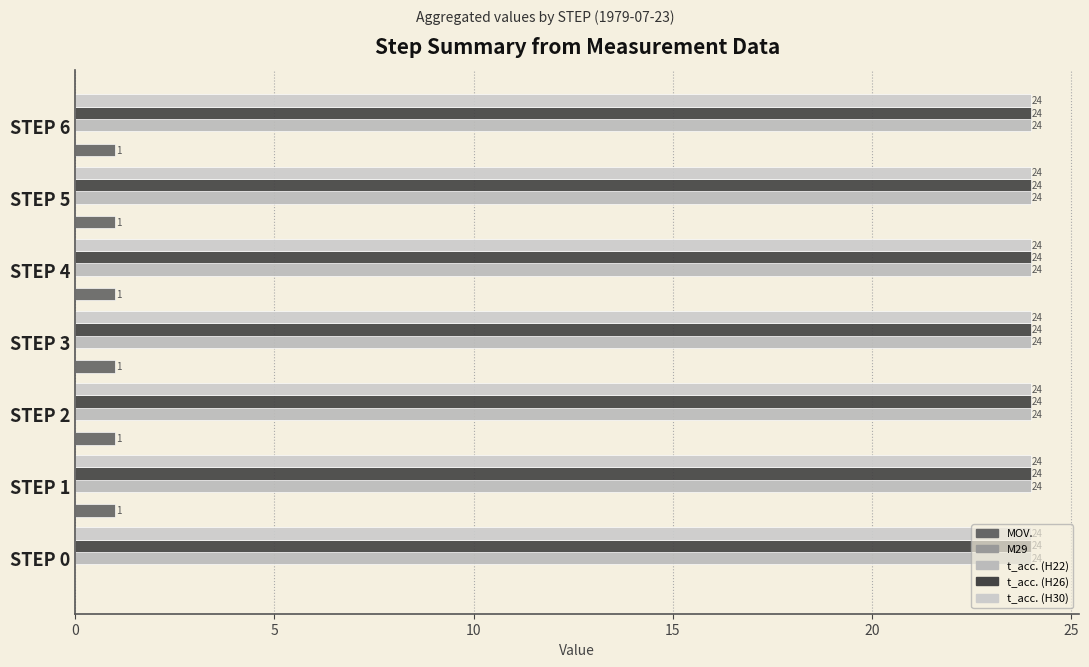

How many series are shown in this chart?

4